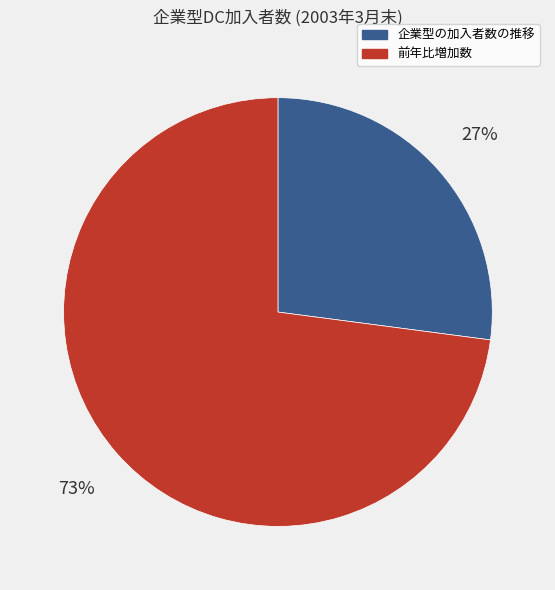

To the nearest percent, what is the average slice percentage?

50%